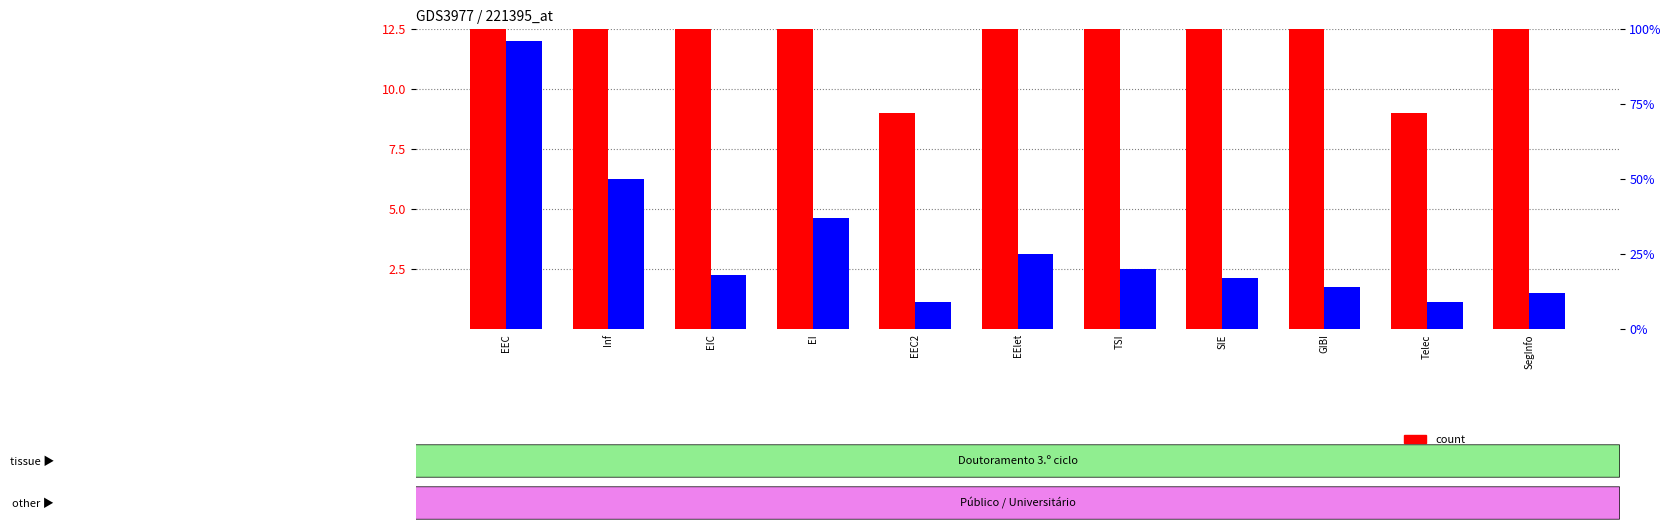

Which label corresponds to the largest value in the chart?

EEC